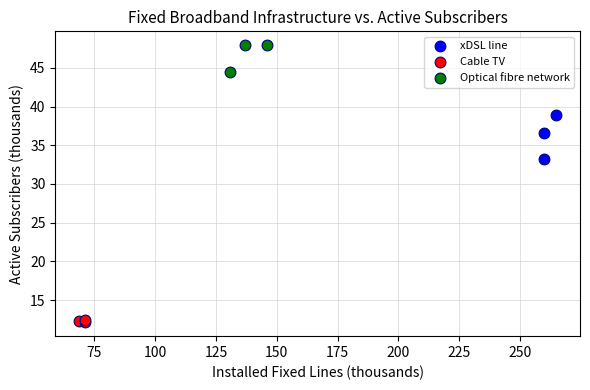

Which series contains the highest Y value?

Optical fibre network